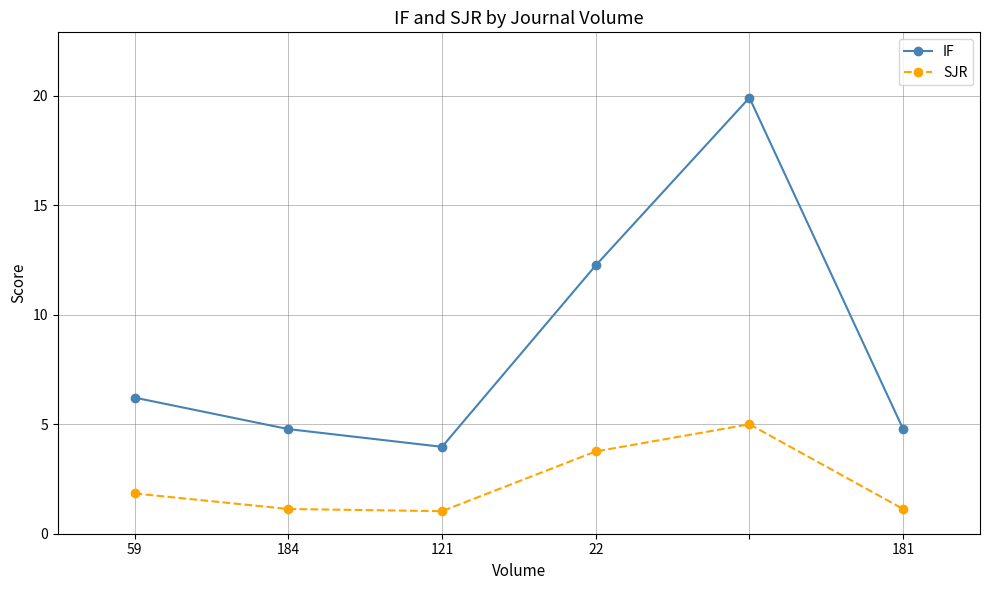

Which series has the largest total across all categories?

IF